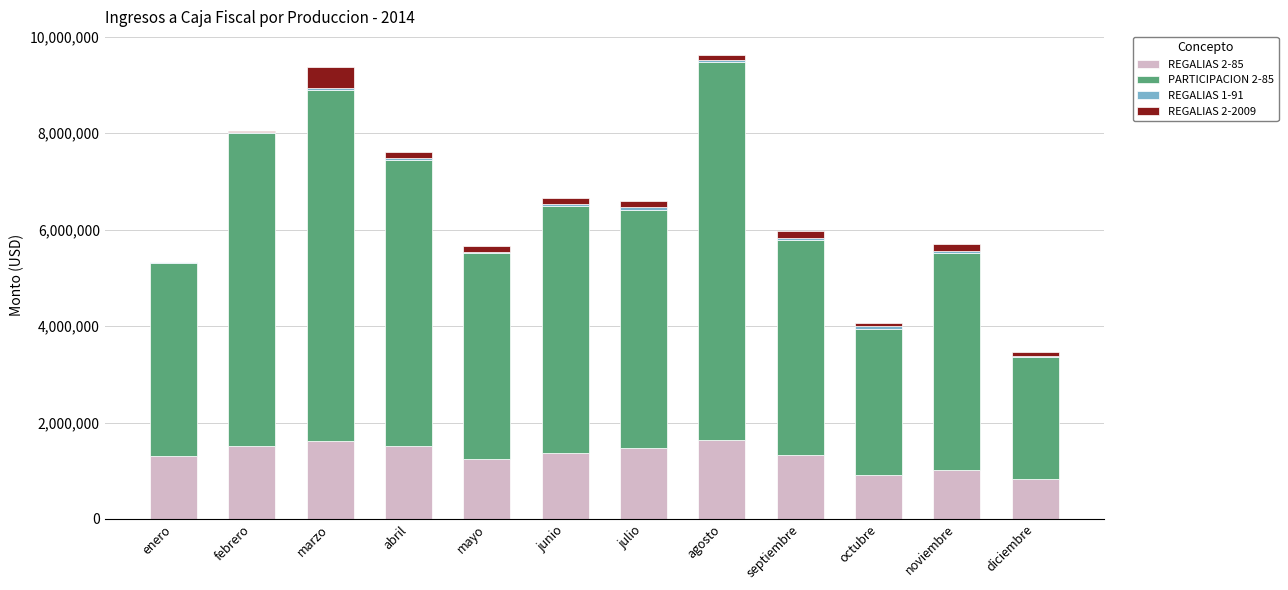

Does the chart contain stacked bars?

Yes